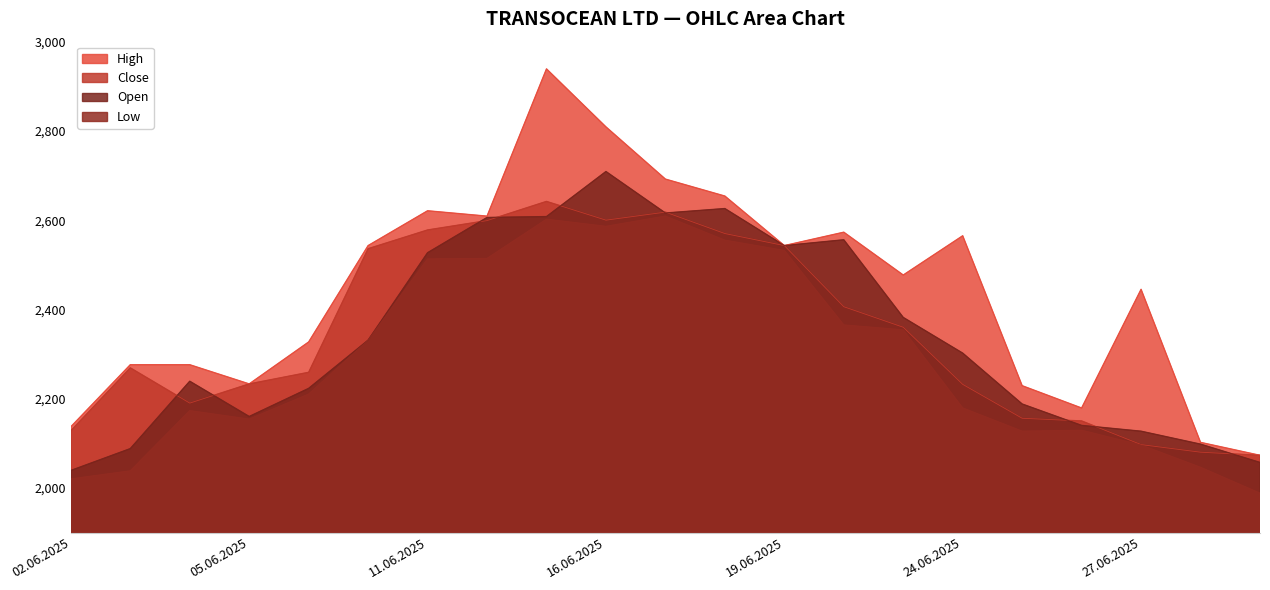

What is the total value across all series at 11.06.2025?

10239